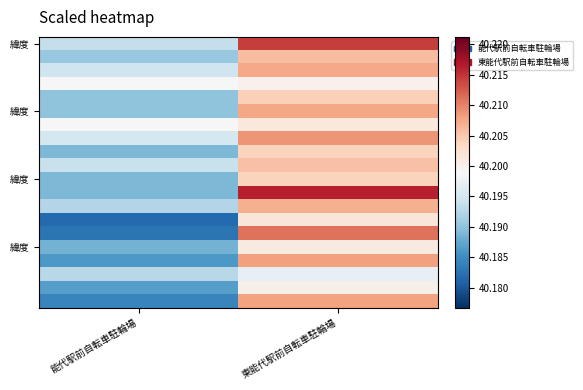

At which category is the sum across all series the highest?

東能代駅前自転車駐輪場